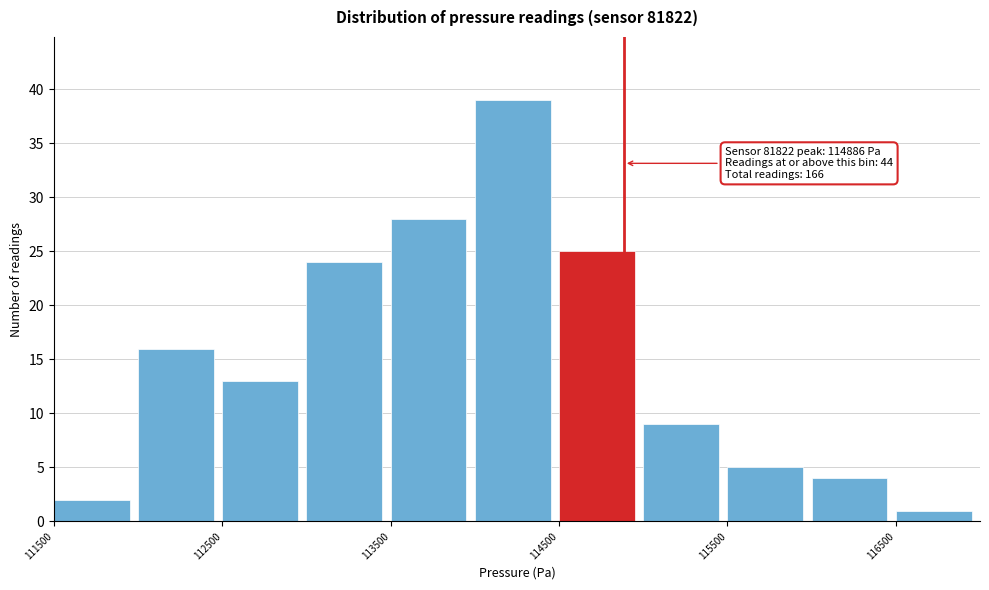

Over which range of the x-axis is the bar tallest?

114000 to 114500